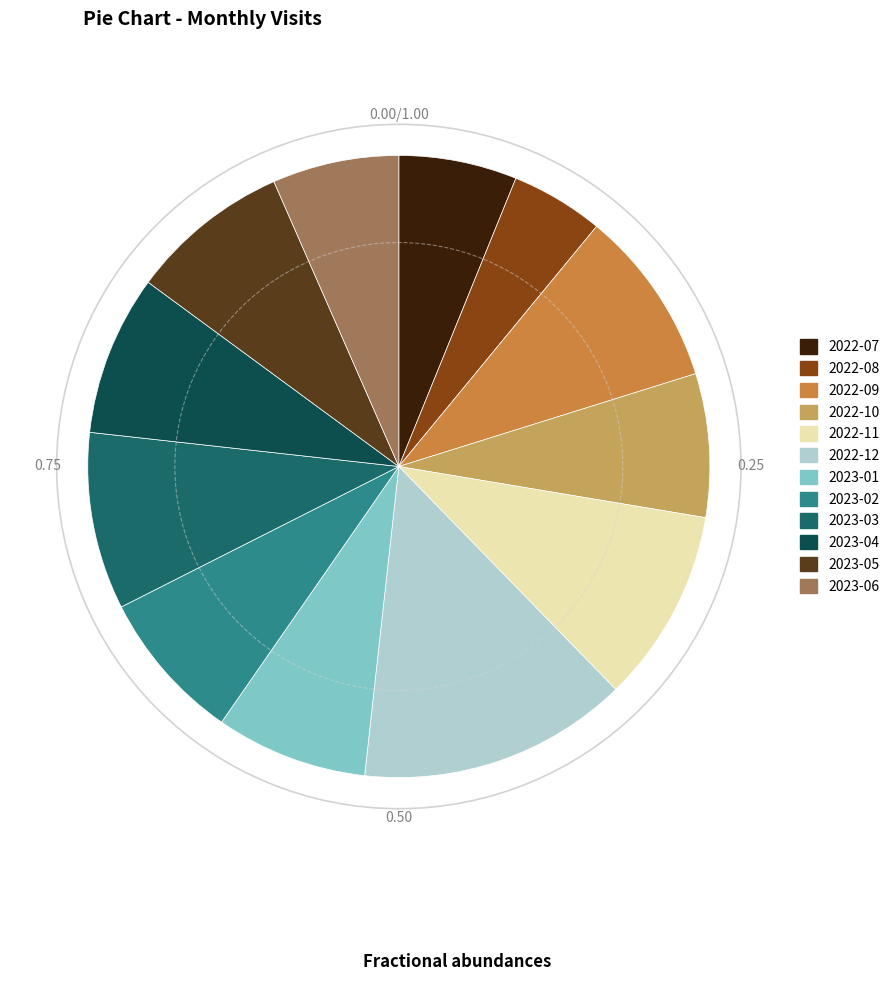

Combined, do 2023-02 and 2023-03 account for over 50%?

No